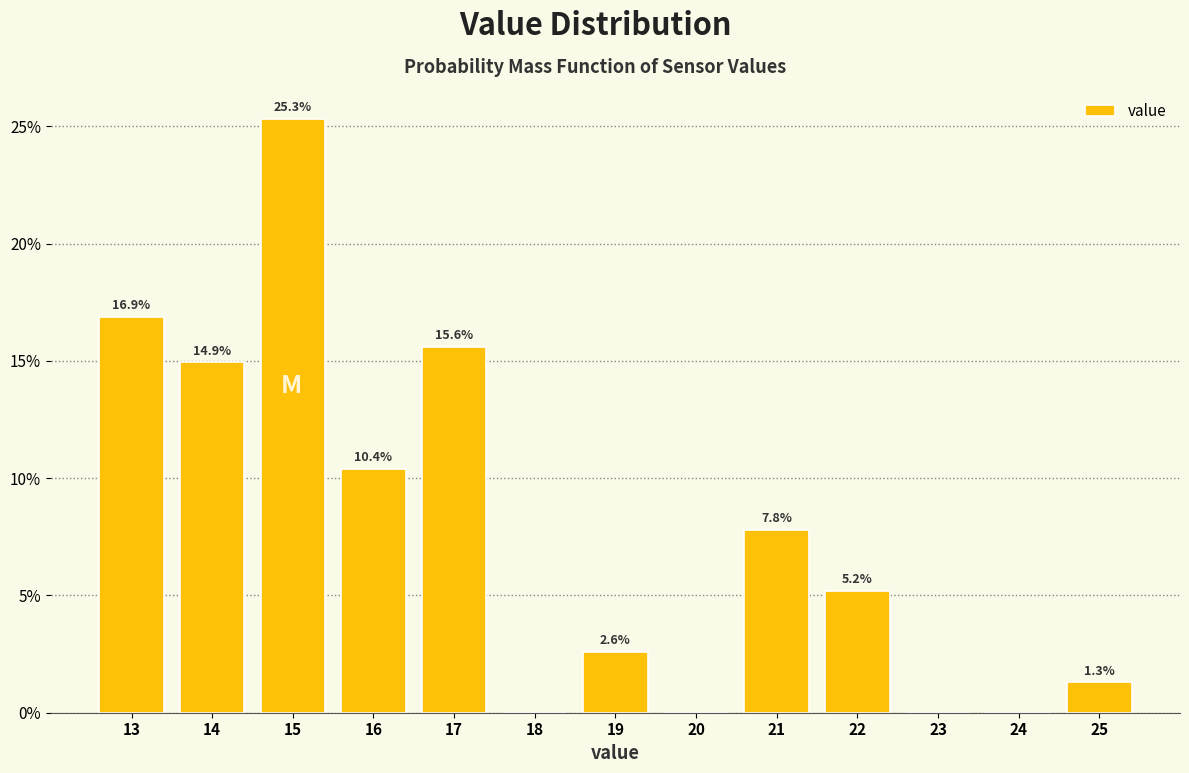

Are the bars horizontal?

No